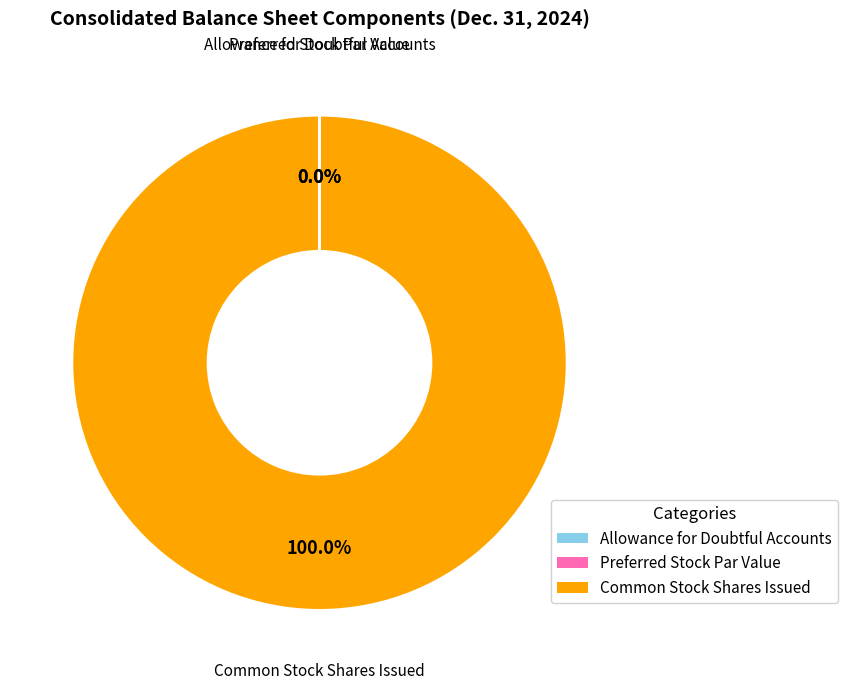

Which slice is the largest?

Common Stock Shares Issued